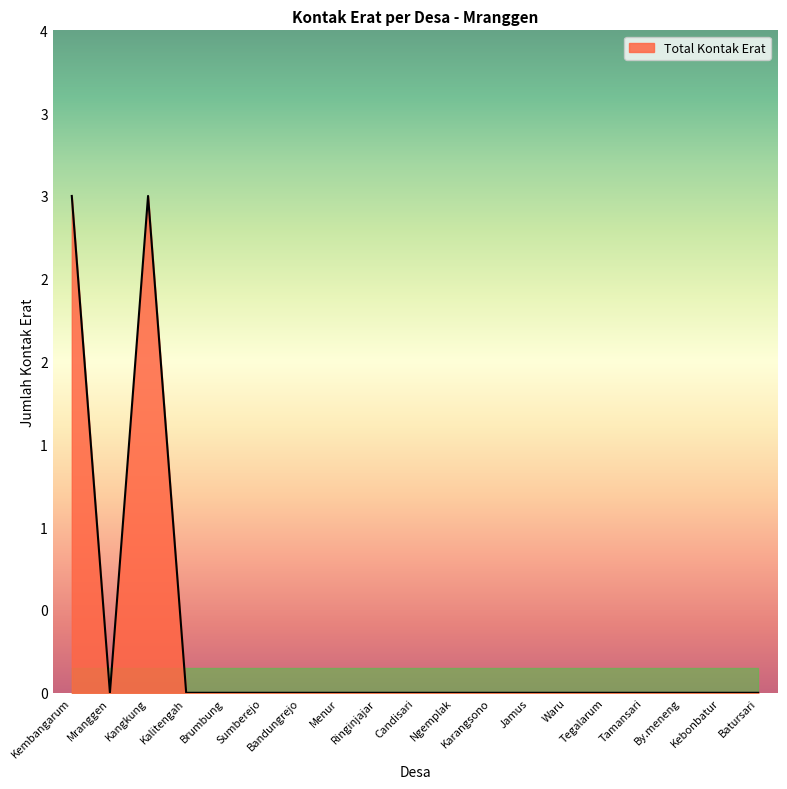

How many values are between 0 and 1?

17